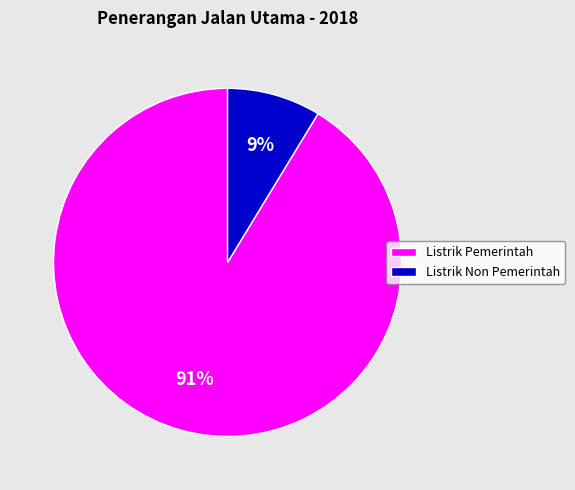

What is the smallest slice in the pie chart?

Listrik Non Pemerintah